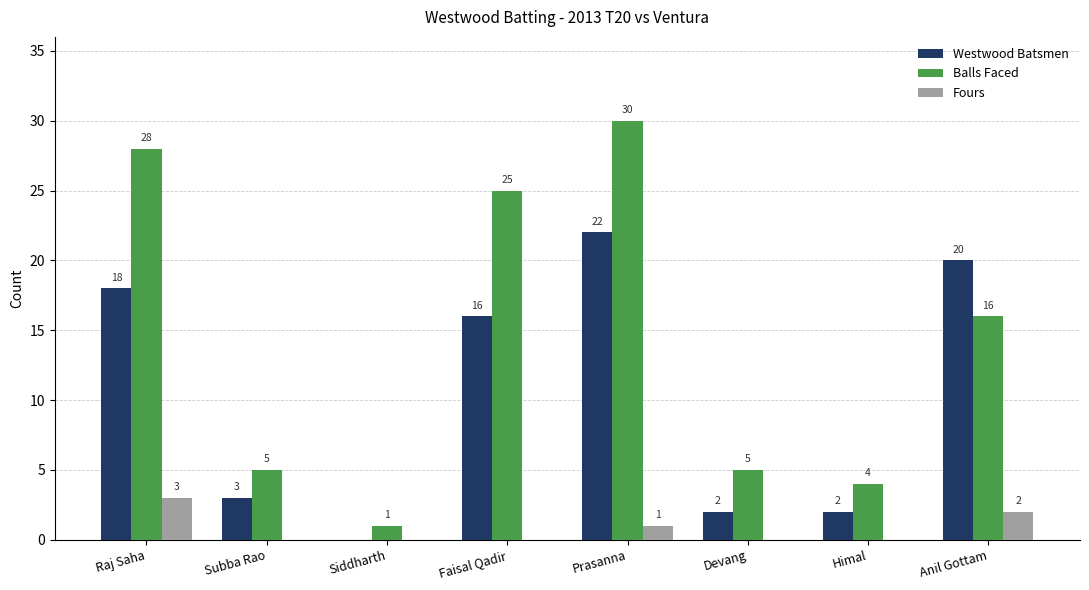

Between Subba Rao and Devang, which series saw the biggest shift?

Westwood Batsmen